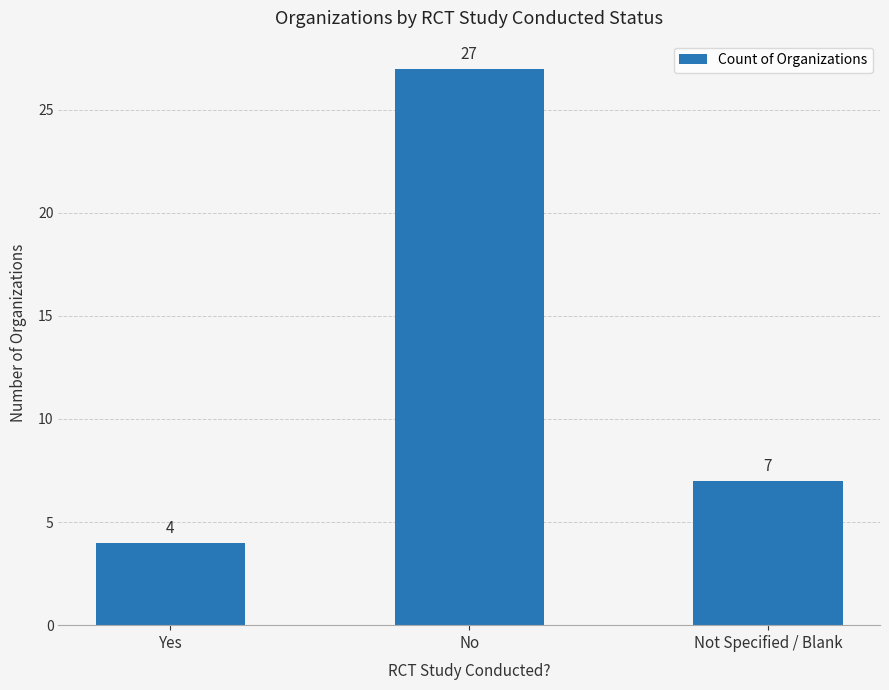

List the labels in order of value, smallest first.

Yes, Not Specified / Blank, No